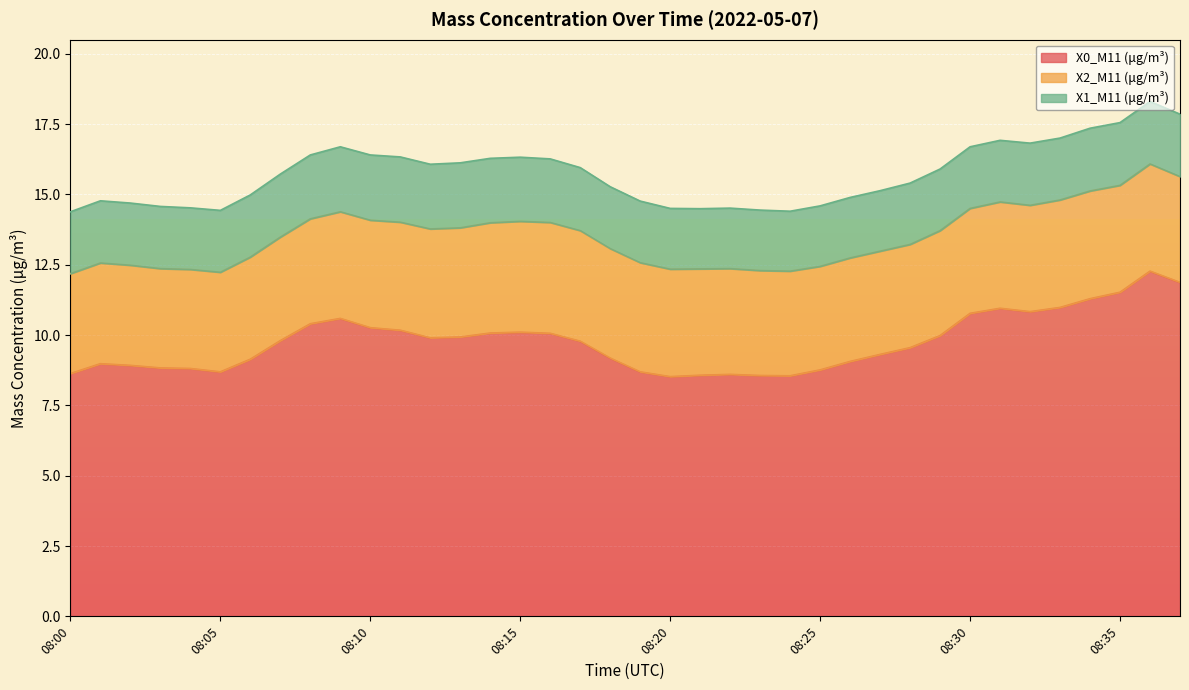

Is the value of X0_M11 (μg/m³) at 08:15 greater than the value of X2_M11 (μg/m³) at 08:30?

Yes